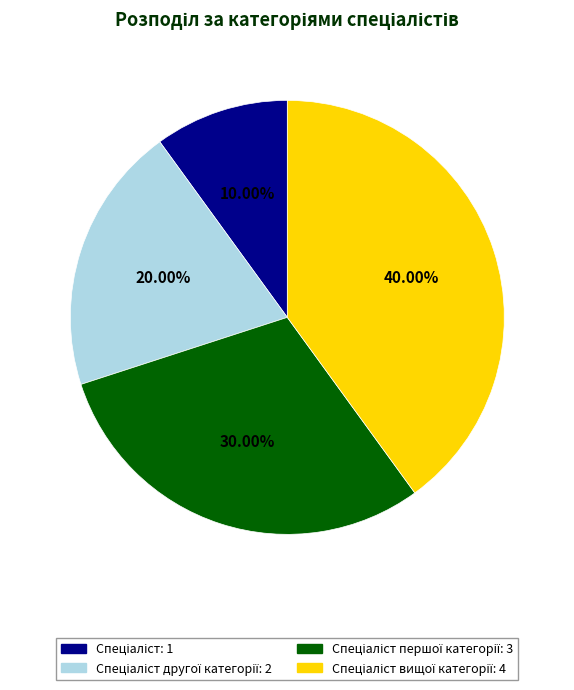

Is there any slice that represents more than half of the pie?

No